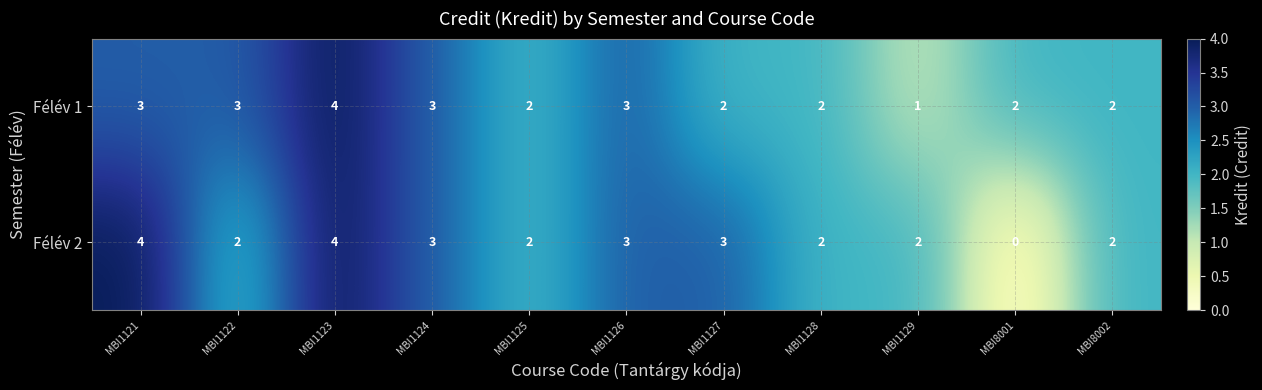

What is the sum of all Félév 2 values?

27